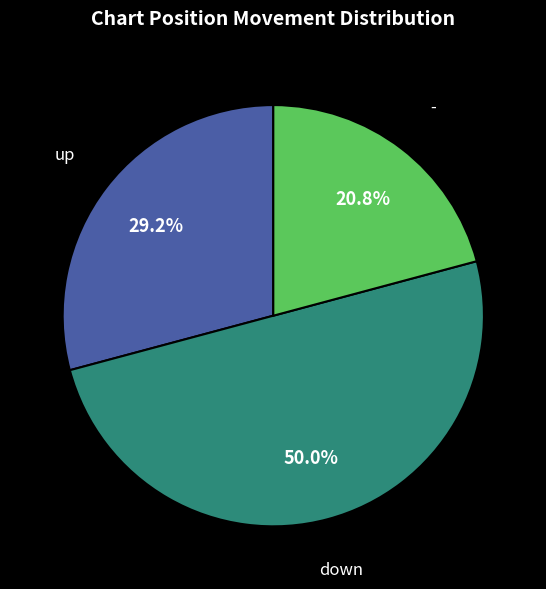

How many slices are in this pie chart?

3